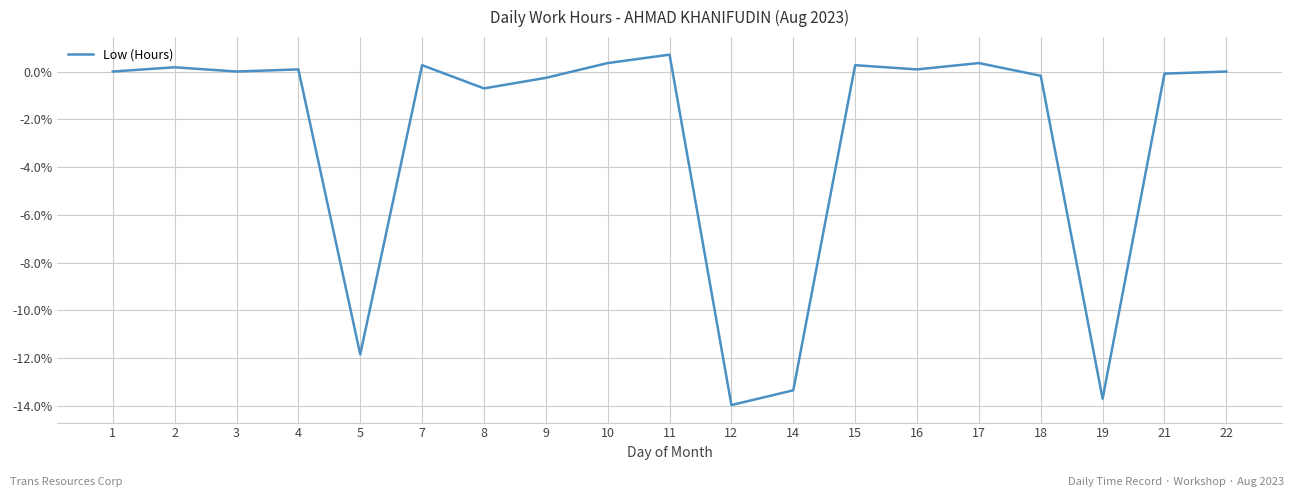

Reading right to left, what are all the values shown in this chart?

22=0.0	21=-0.1	19=-13.7	18=-0.2	17=0.4	16=0.1	15=0.3	14=-13.4	12=-14.0	11=0.7	10=0.4	9=-0.3	8=-0.7	7=0.3	5=-11.8	4=0.1	3=0.0	2=0.2	1=0.0